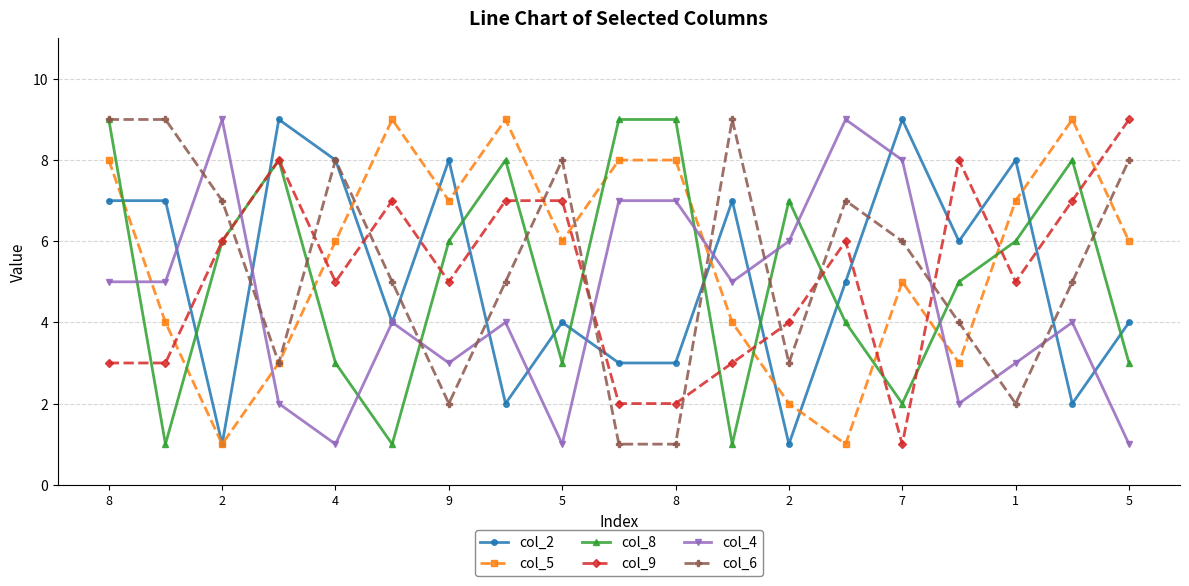

True or false: col_4 has more than 2 interior local peaks.

True